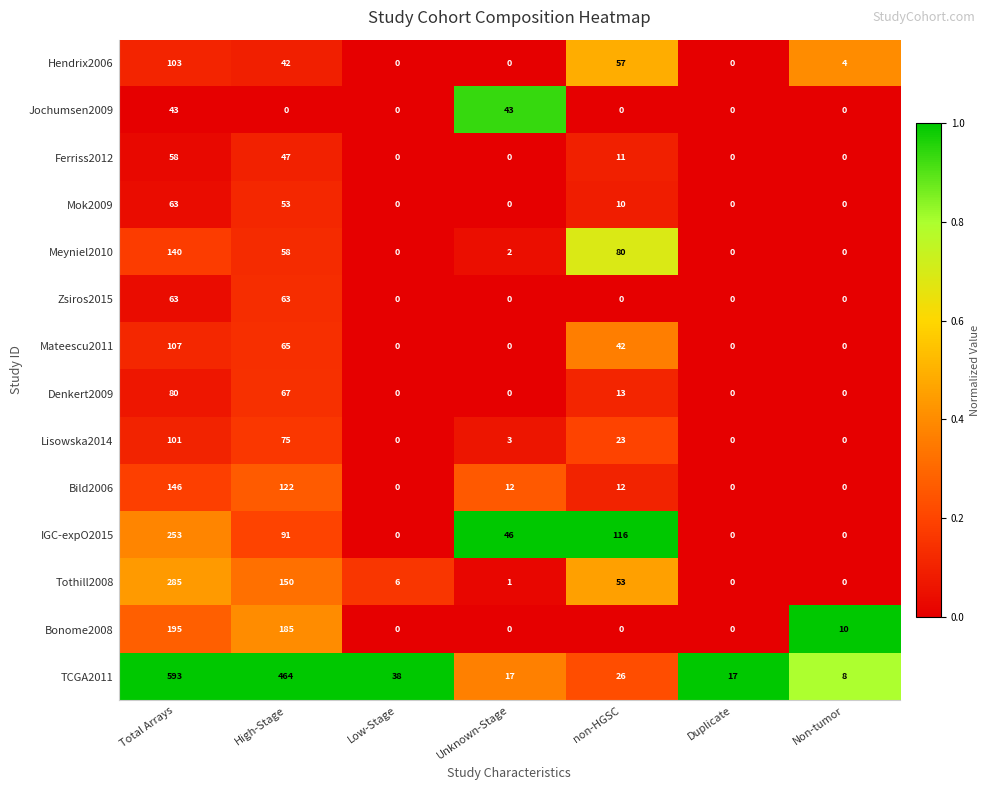

Which label corresponds to the largest value in the chart?

Total Arrays